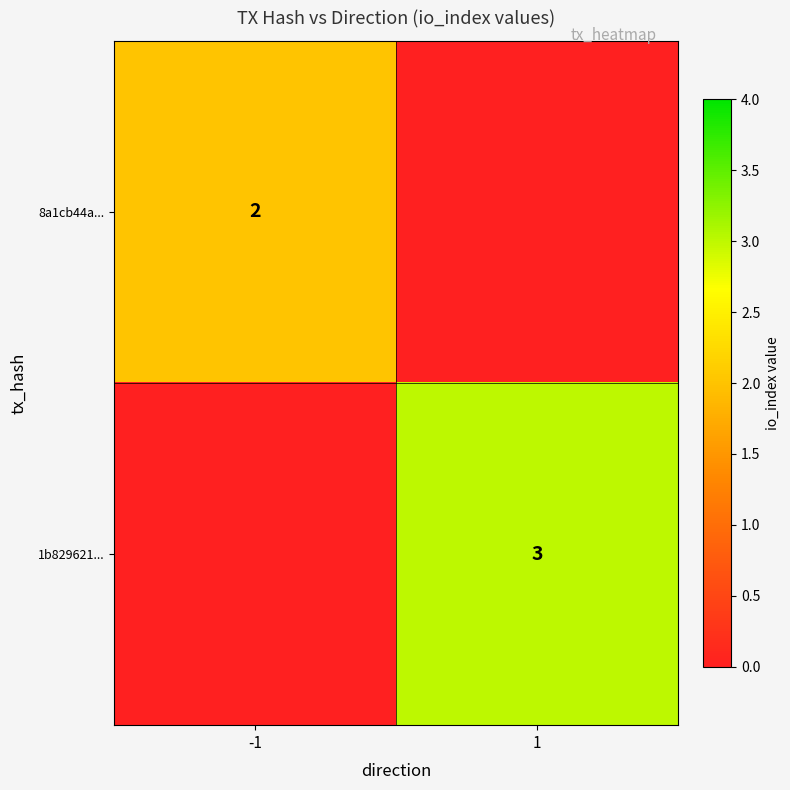

Is the value of 1b829621... at 1 greater than the value of 8a1cb44a... at -1?

Yes